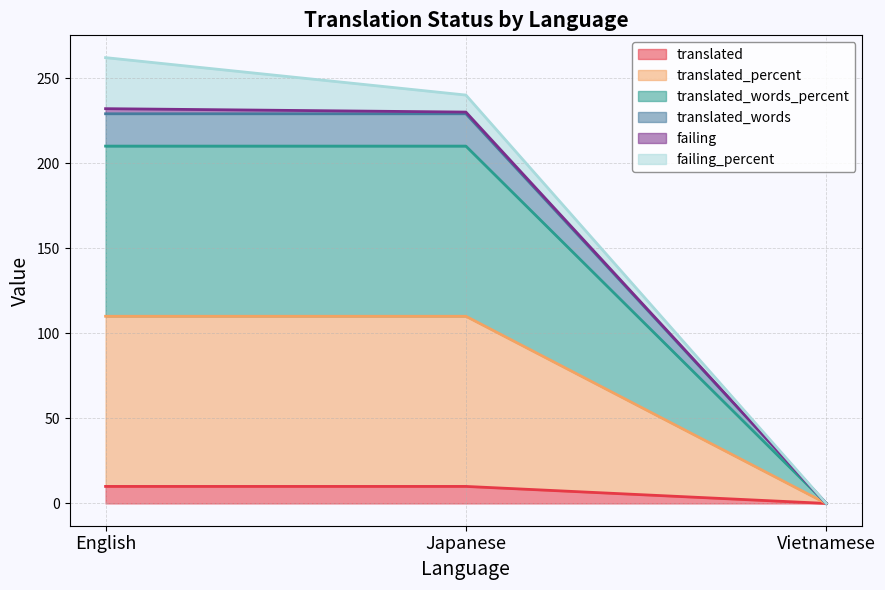

How many positive values does the translated series have?

2